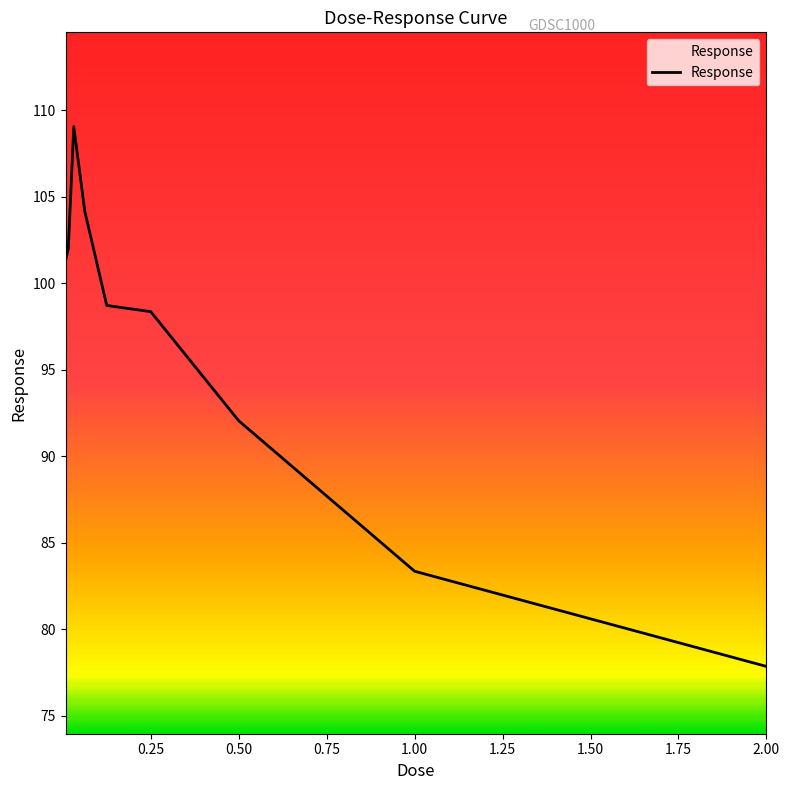

What is the greatest value displayed?

109.1